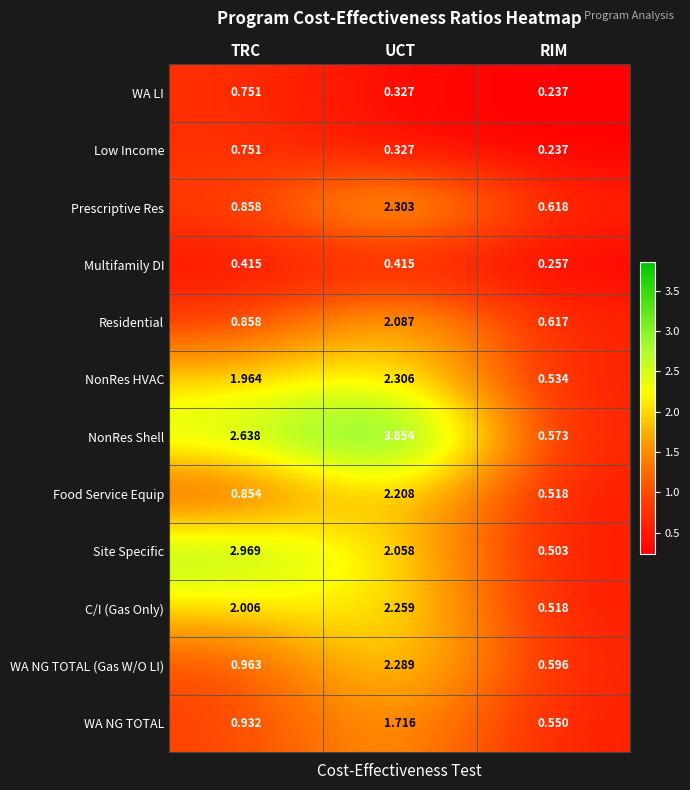

Which category has the highest value in the Site Specific series?

TRC